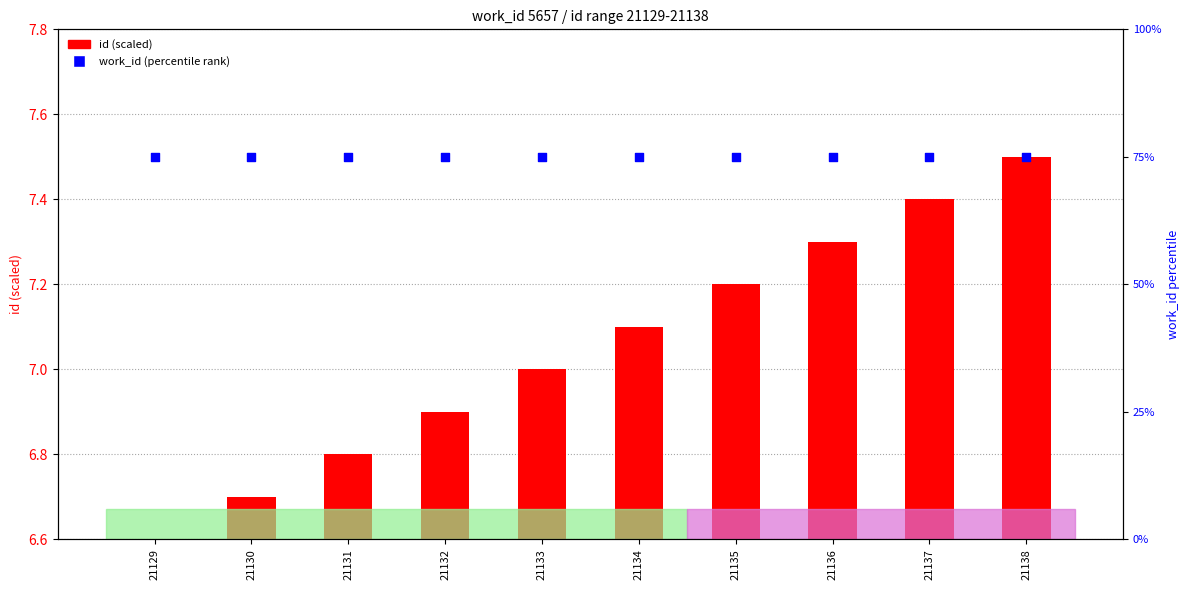

At how many categories does at least one series exceed 22?

10